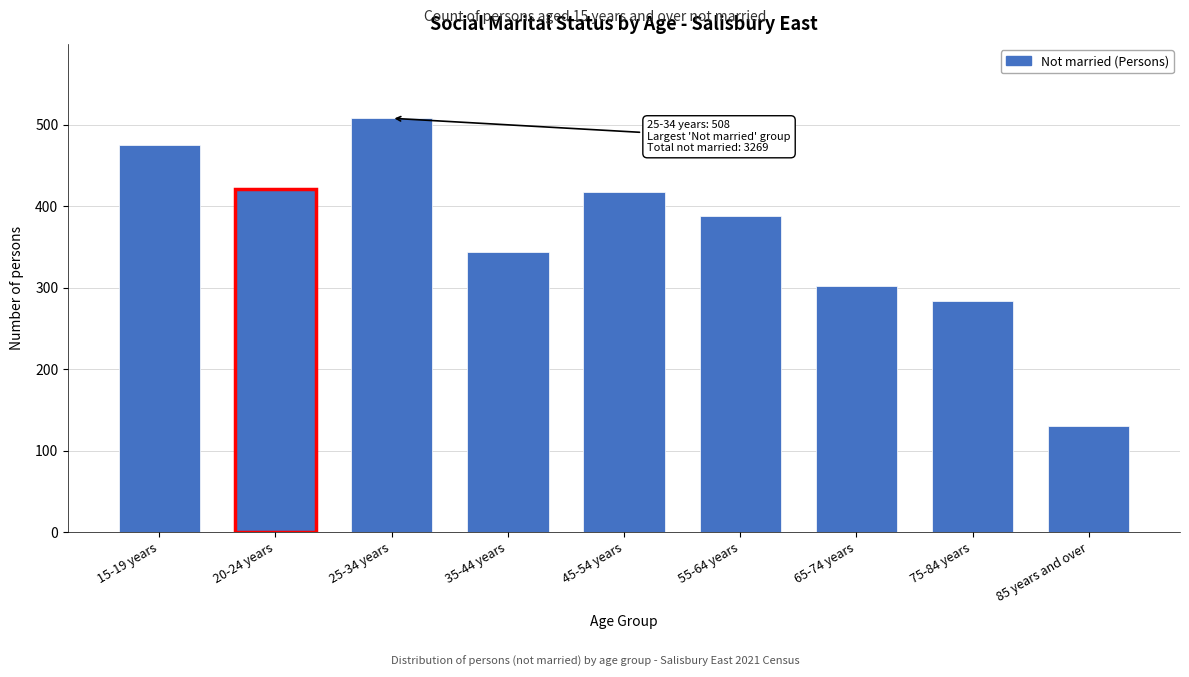

Reading left to right, what are all the values shown in this chart?

15-19 years=475	20-24 years=421	25-34 years=508	35-44 years=344	45-54 years=417	55-64 years=388	65-74 years=302	75-84 years=284	85 years and over=130